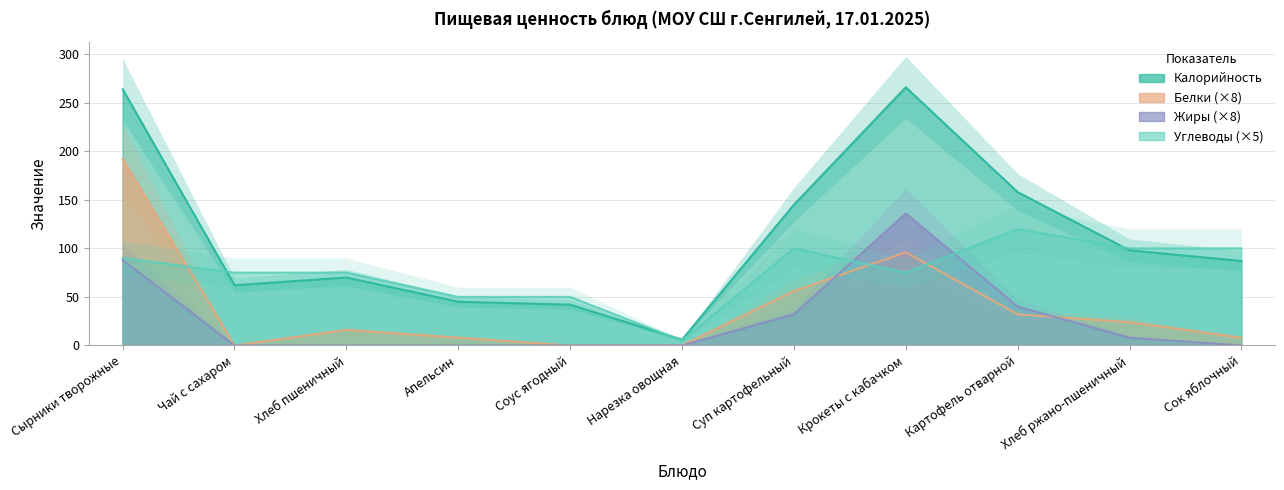

What is the average value of the Калорийность series?

113